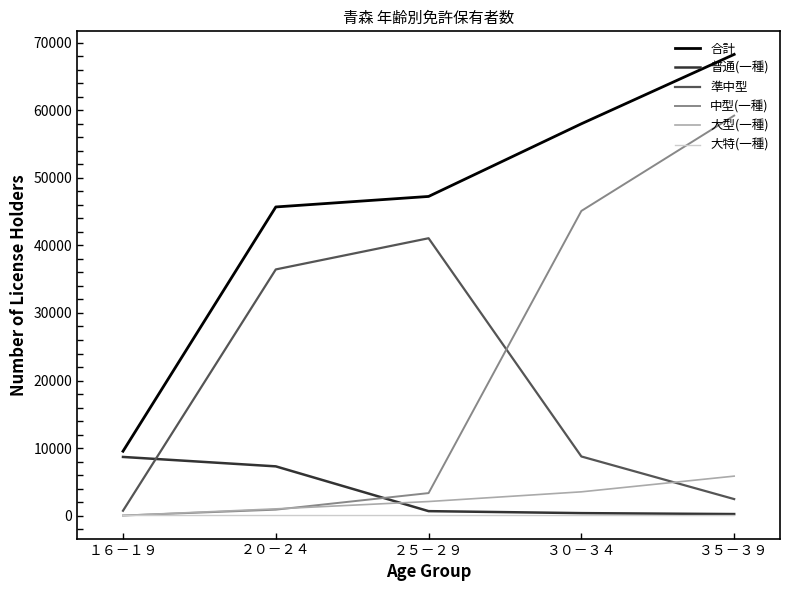

How many categories are shown in the chart?

5